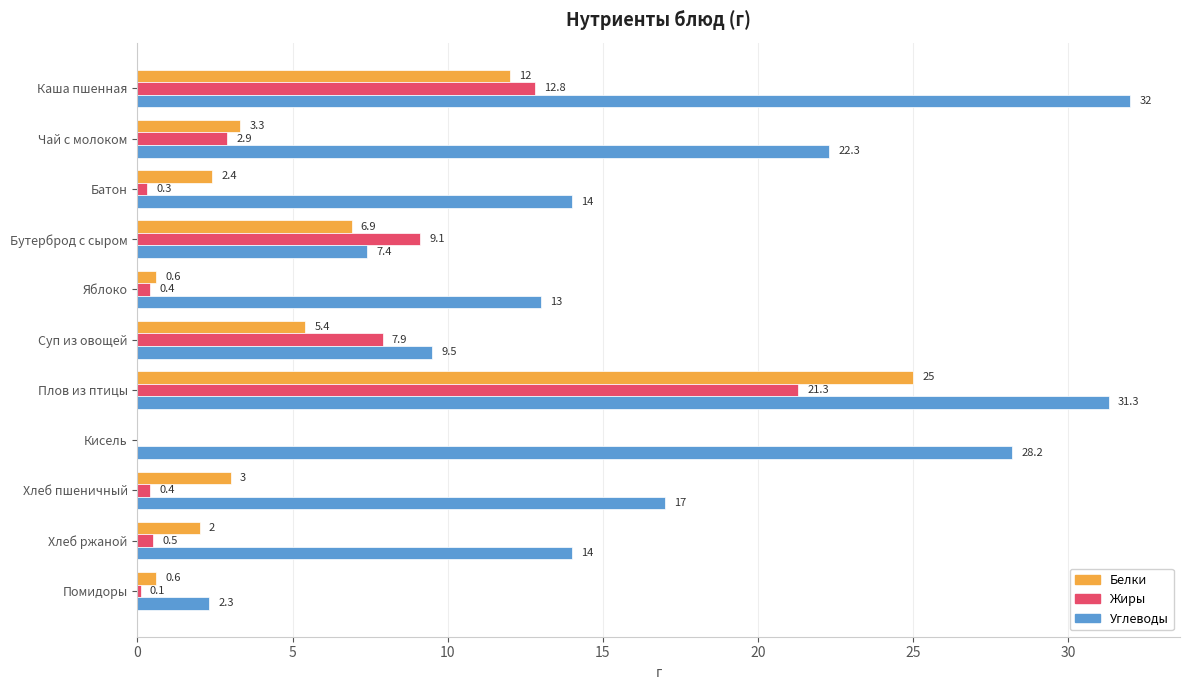

Which series has the largest total across all categories?

Углеводы